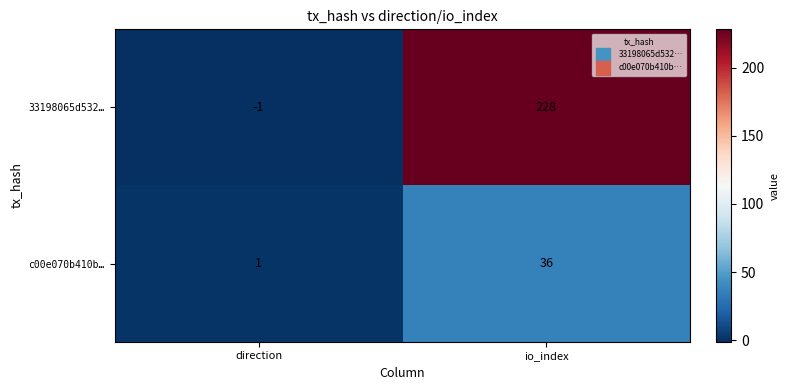

What is the sum of the c00e070b410b… values at io_index and direction?

37